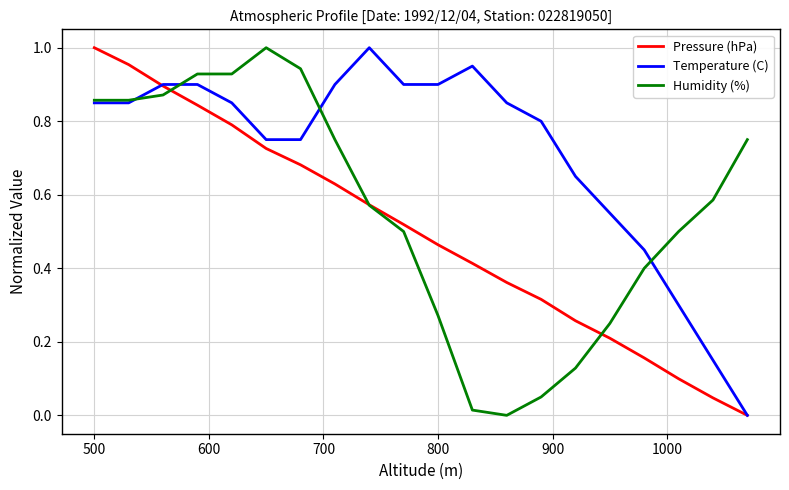

True or false: Temperature (C) and Pressure (hPa) intersect in this chart.

True